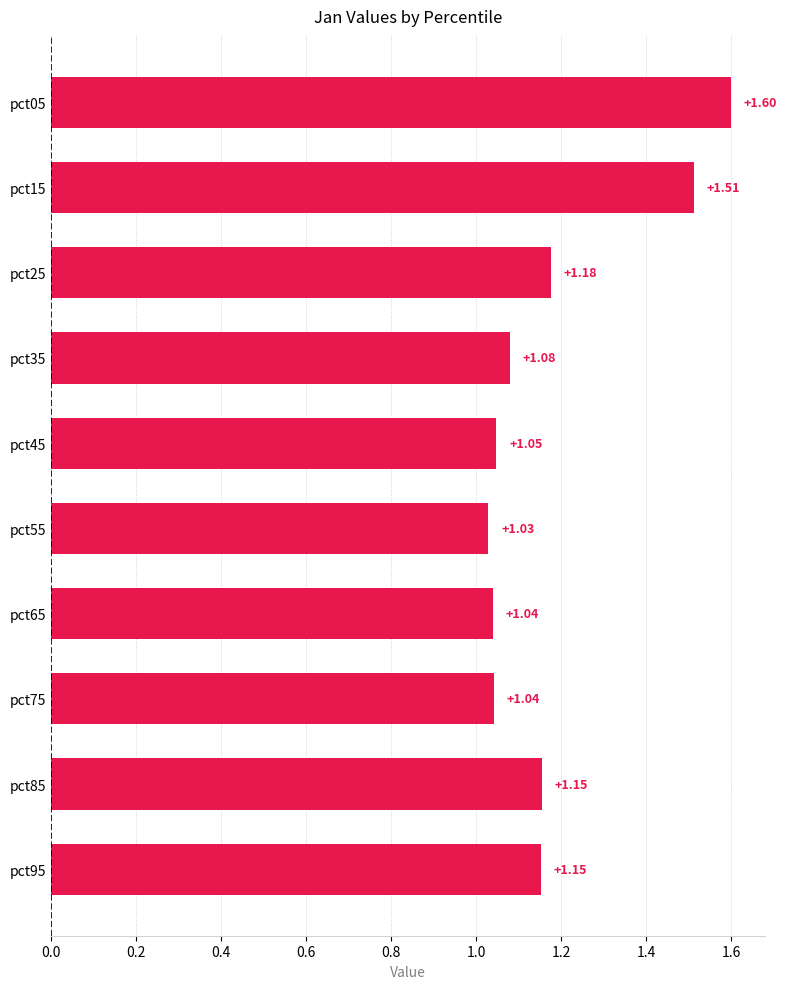

At which label is the value closest to 1?

pct55